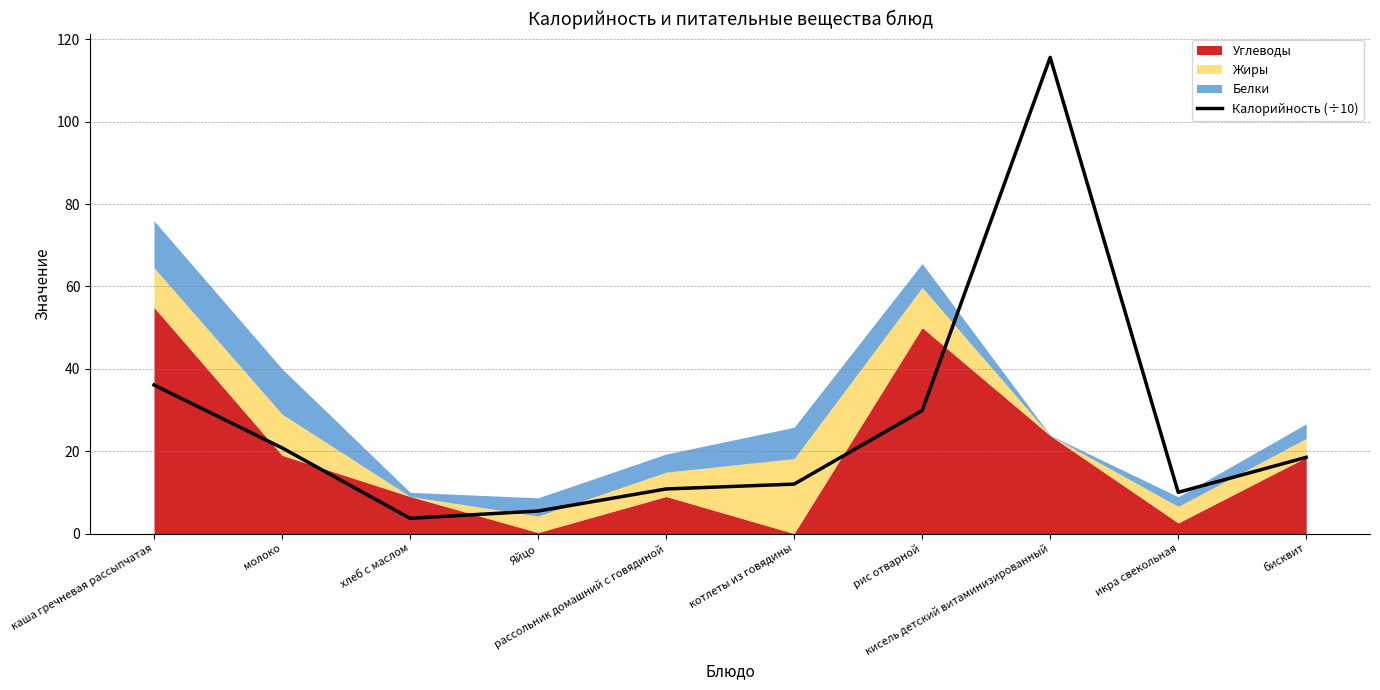

How many data points are less than 18?

5